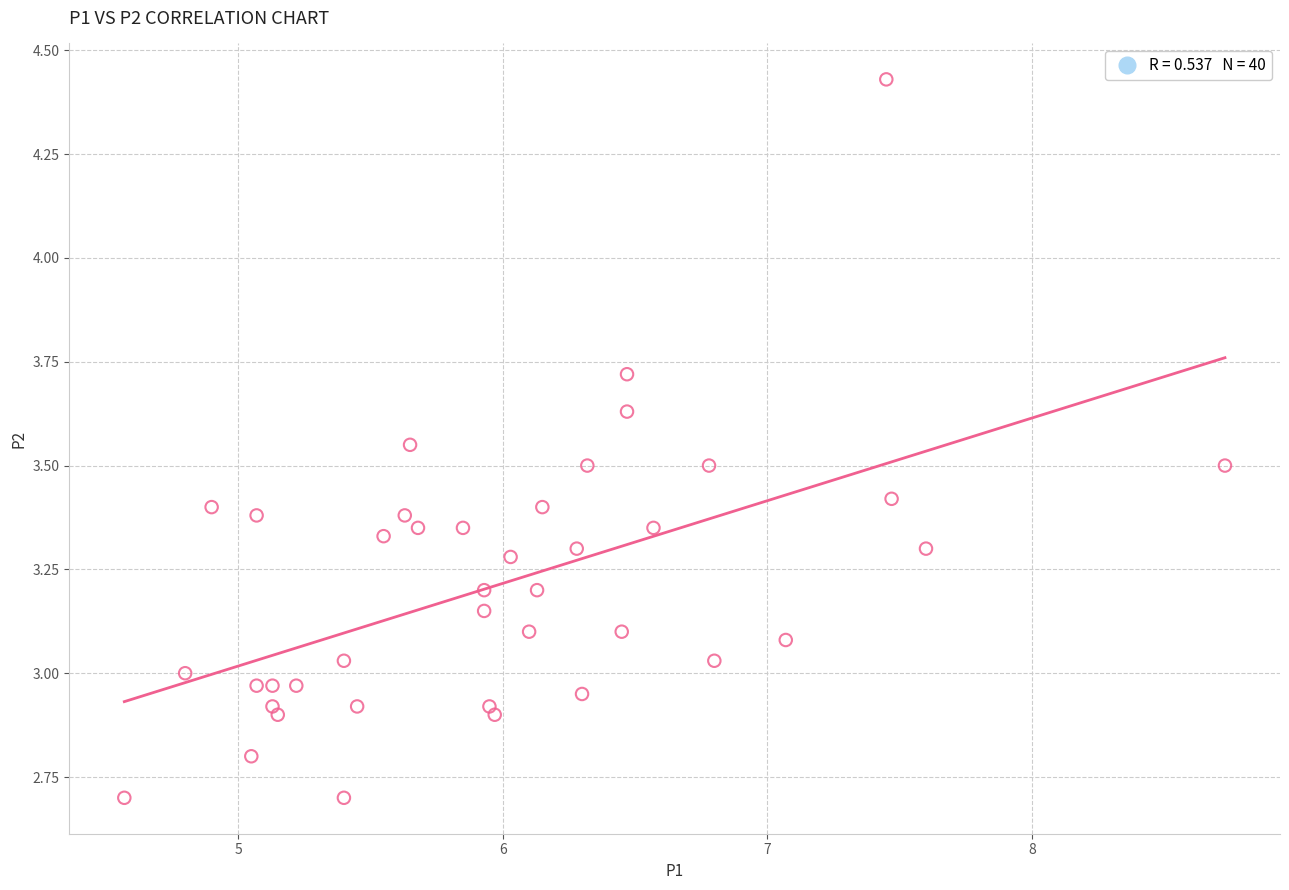

What is the range of X values (max minus min)?

4.2